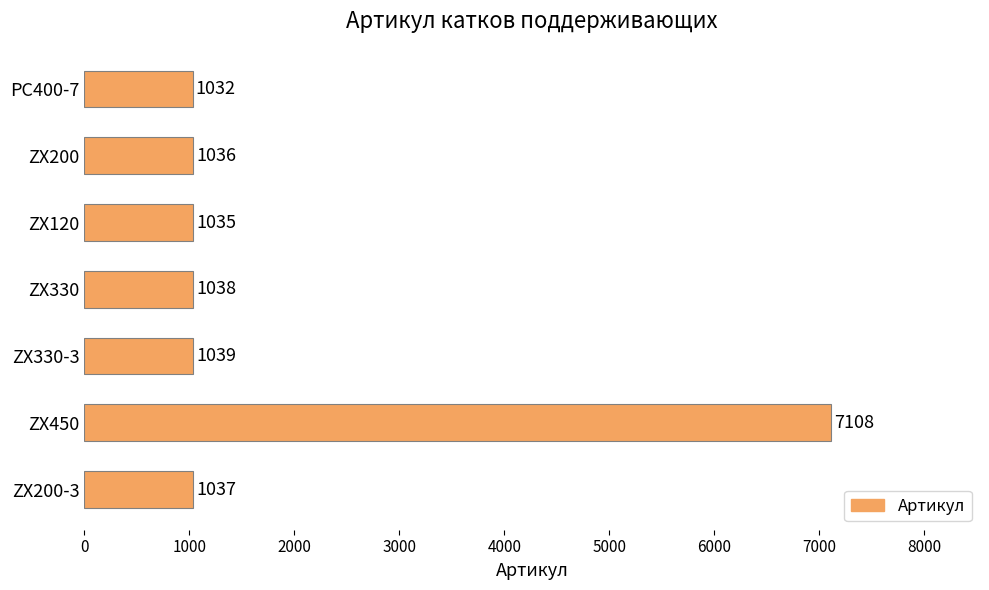

What is the change in value from ZX450 to ZX120?

-6073